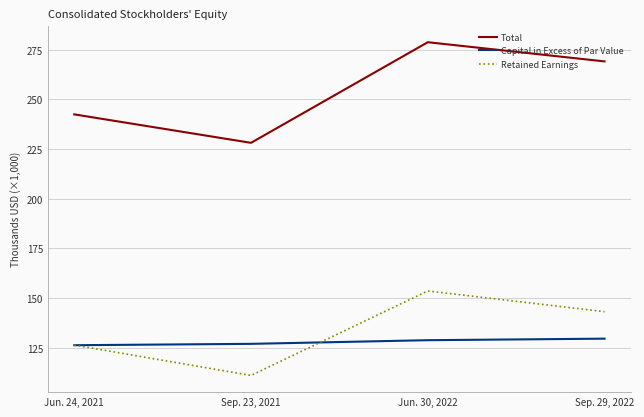

What are all the series names shown in the legend?

Total, Capital in Excess of Par Value, Retained Earnings